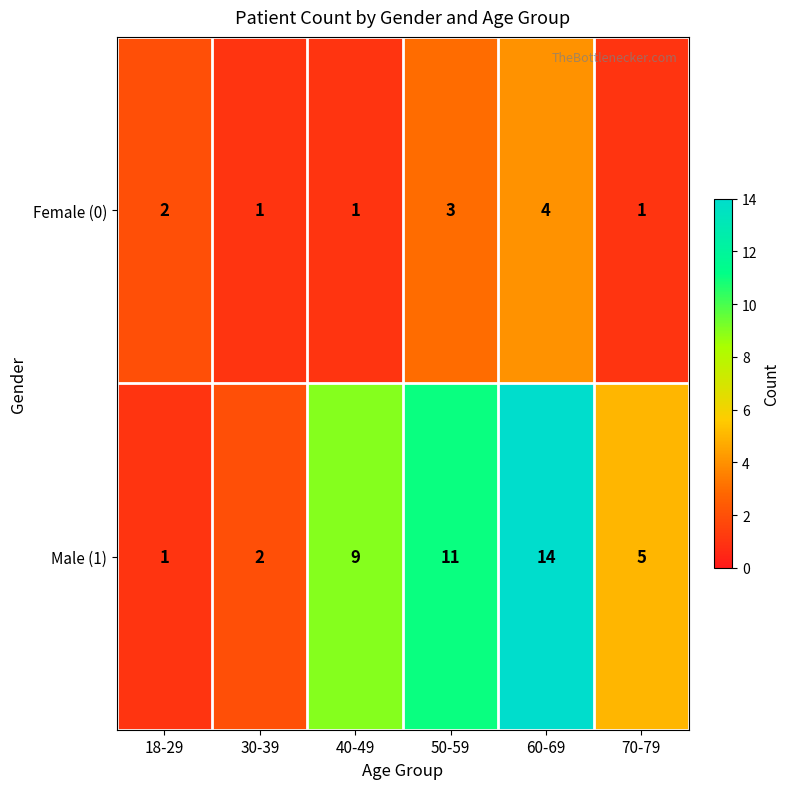

Count the number of data series in this chart.

2